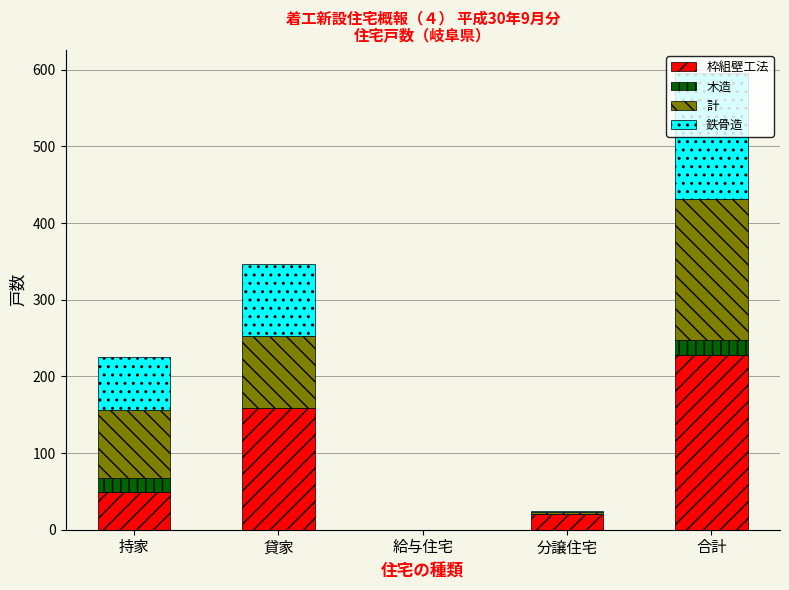

What is the maximum value for 枠組壁工法?

228